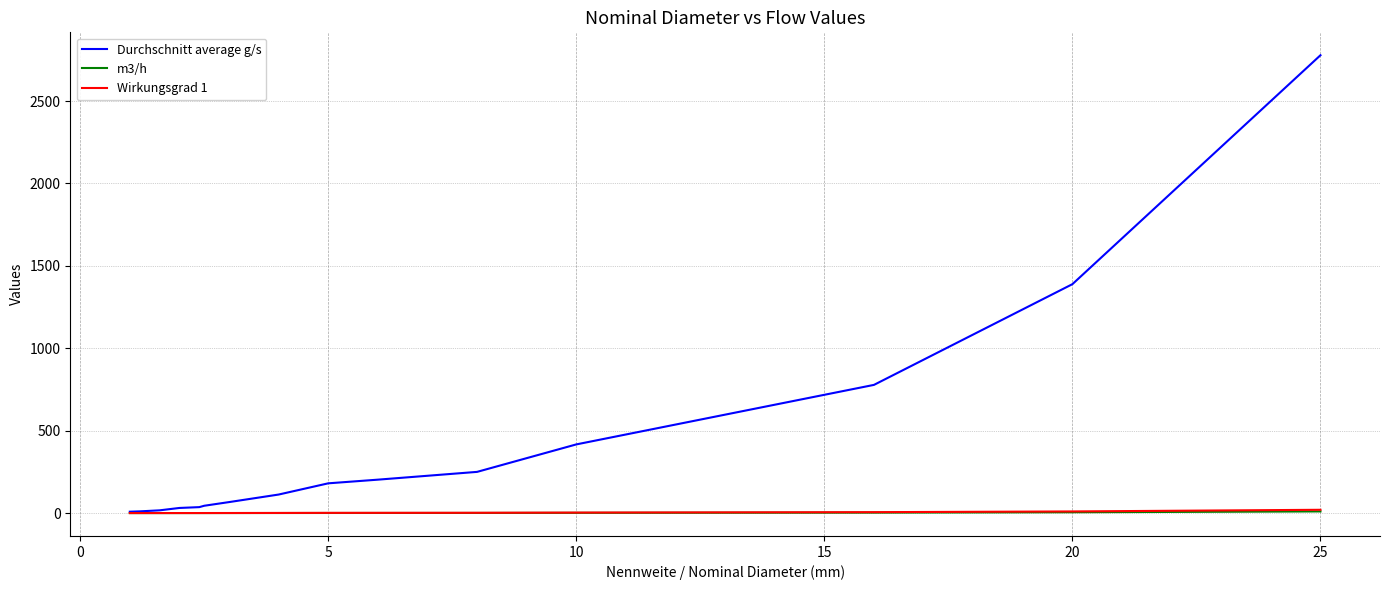

Which series has the largest total across all categories?

Durchschnitt average g/s